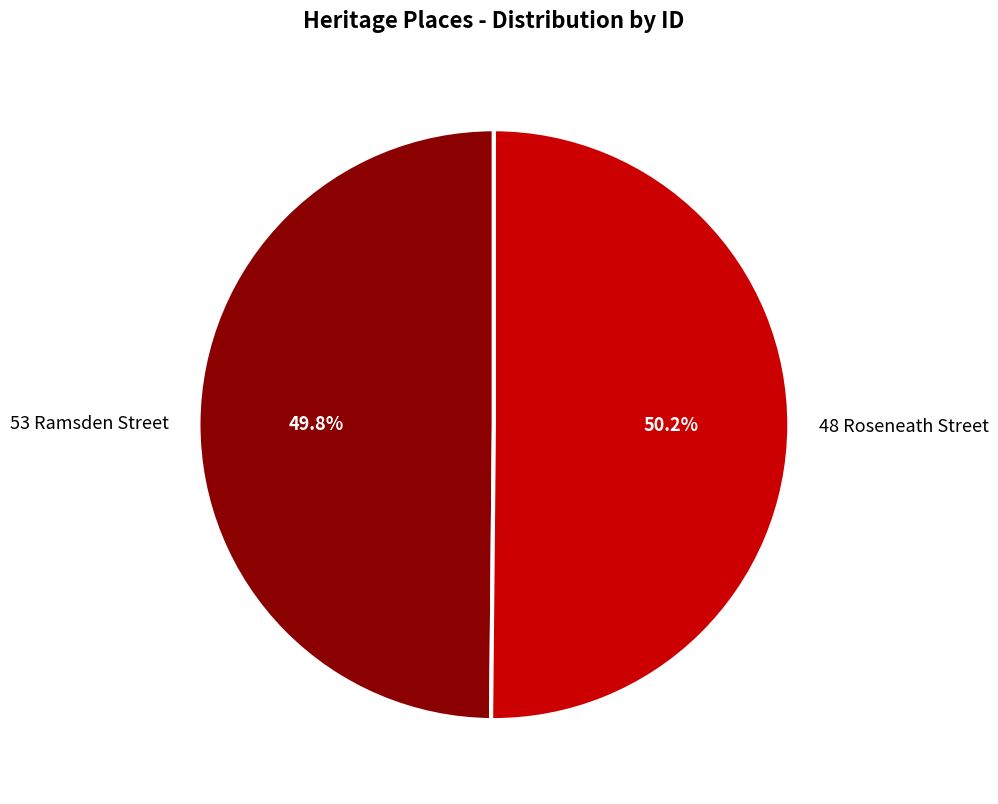

What percentage do 48 Roseneath Street and 53 Ramsden Street together represent?

100.0%